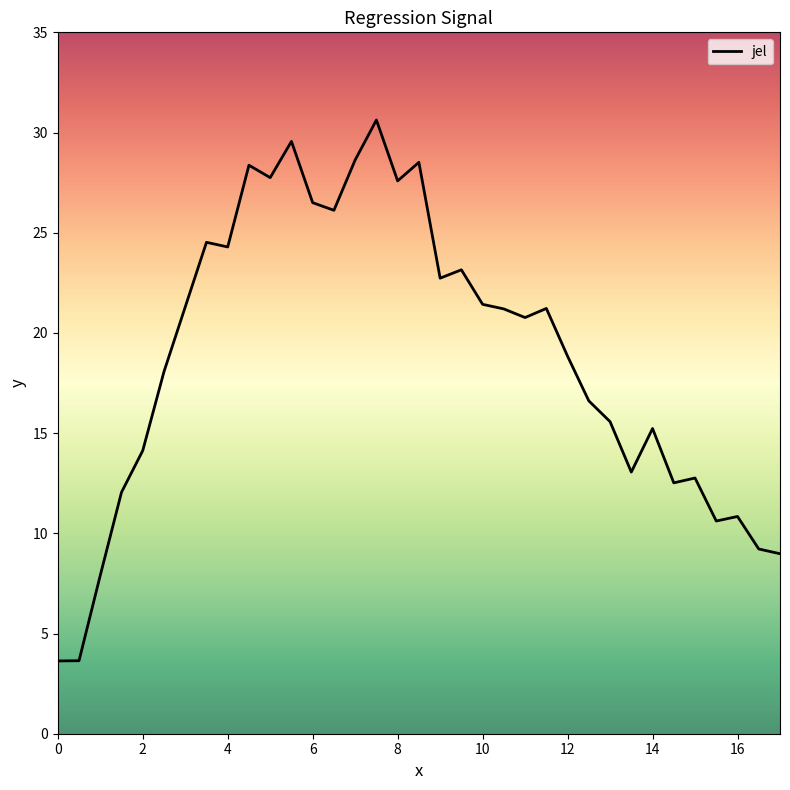

Does the chart have visible grid lines?

No